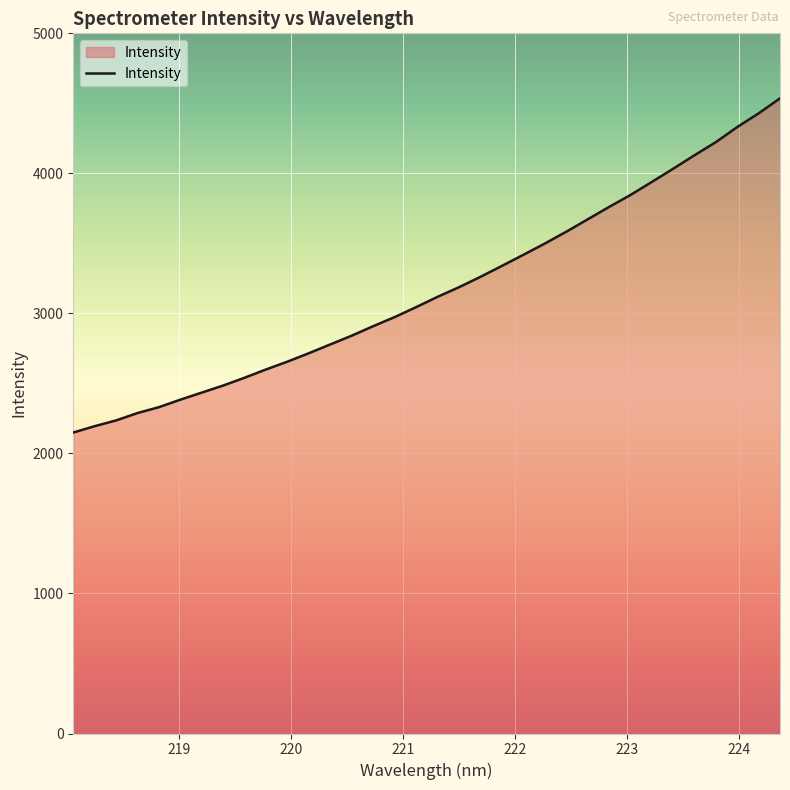

What is the difference between the maximum and minimum values?

2386.4